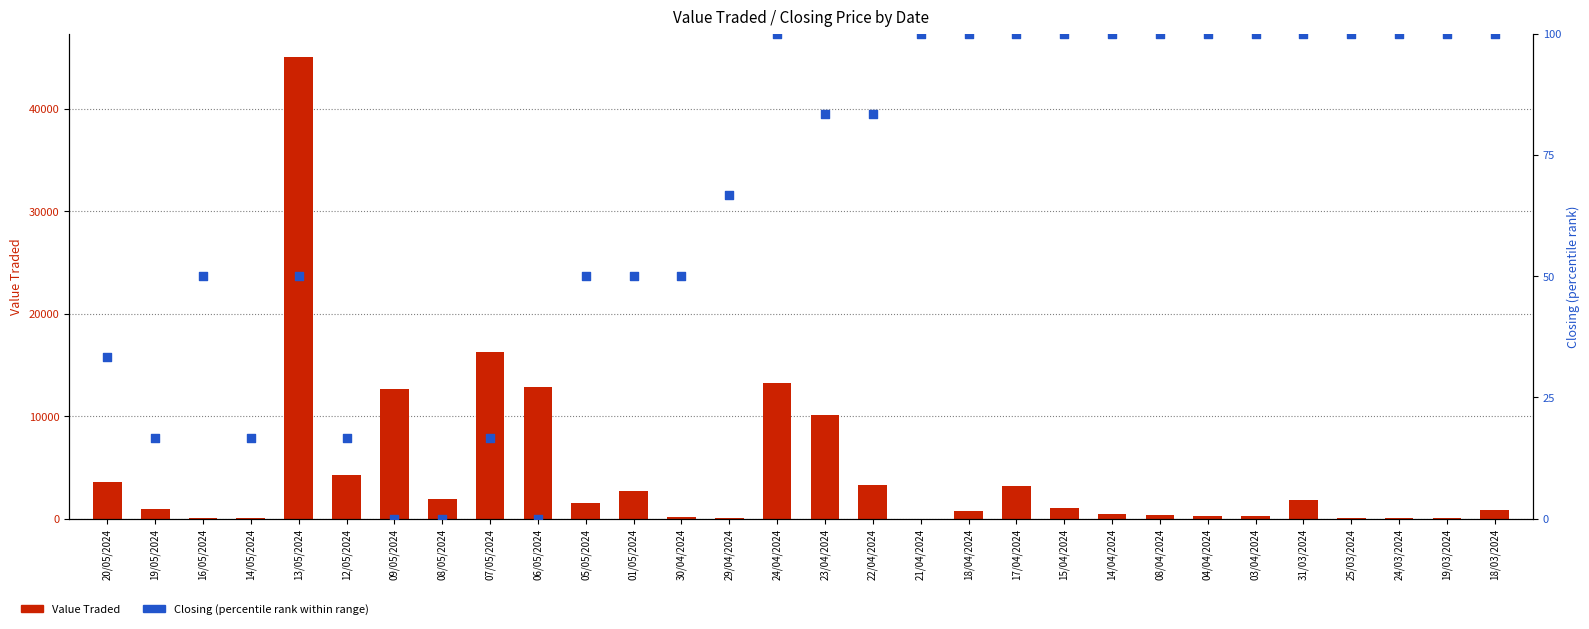

Which series has the largest total across all categories?

Value Traded